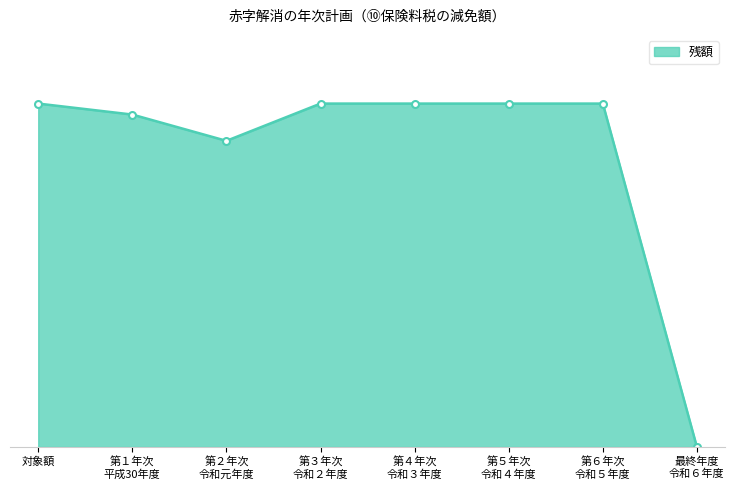

Does the chart have visible grid lines?

No